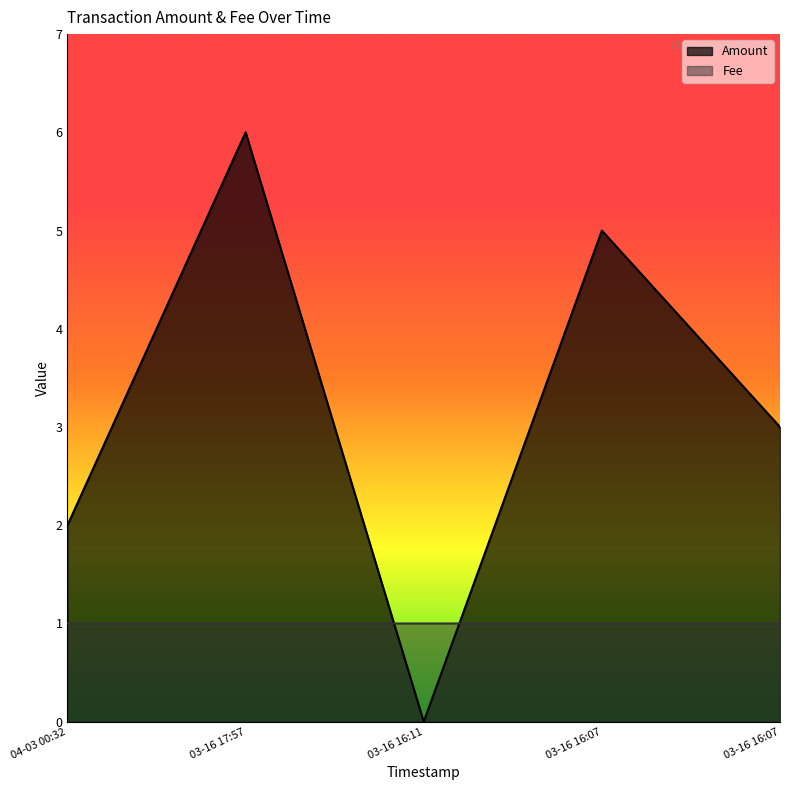

List the series in order of their peak value, highest first.

Amount, Fee